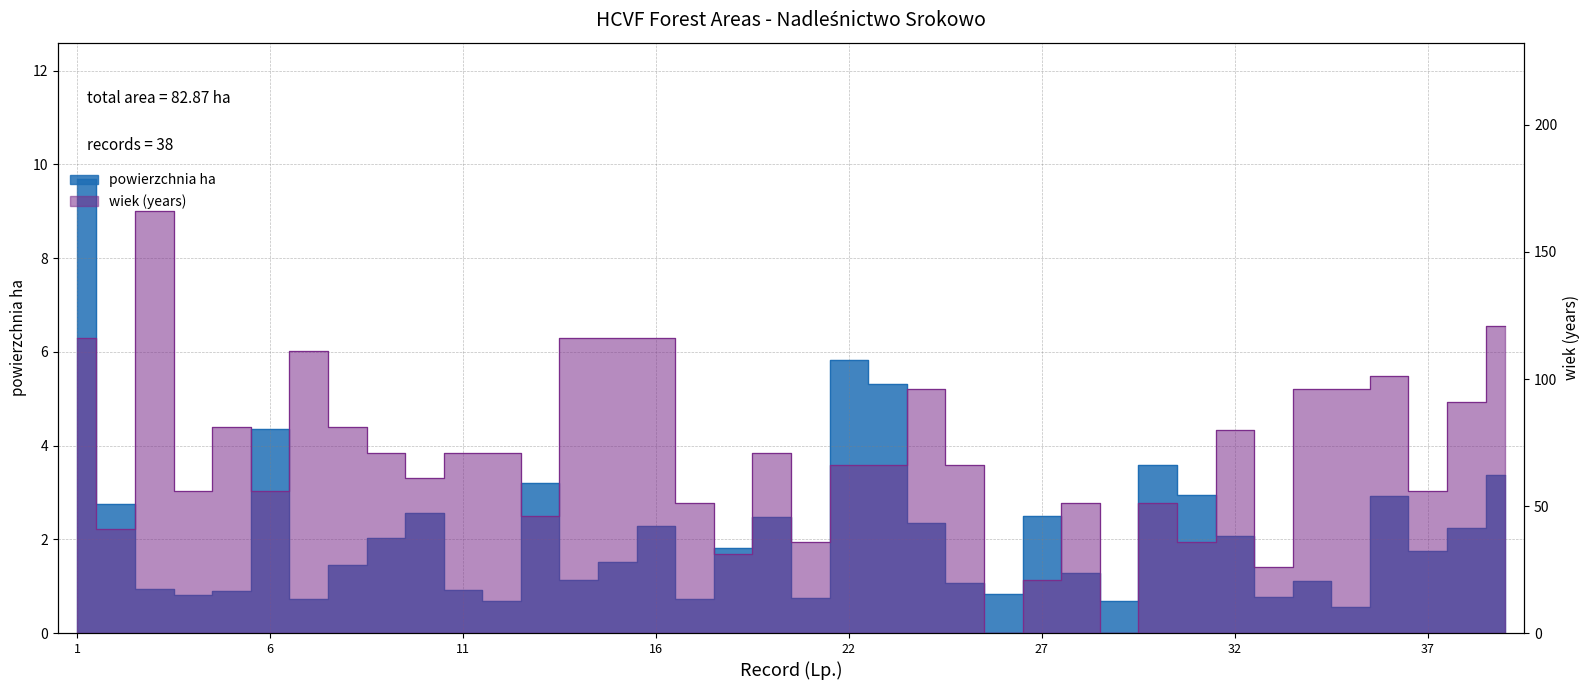

Rank the categories by wiek value from lowest to highest.

26, 29, 27, 33, 18, 20, 31, 2, 13, 17, 28, 30, 4, 6, 37, 10, 22, 23, 25, 9, 11, 12, 19, 32, 5, 8, 38, 24, 34, 35, 36, 7, 1, 14, 15, 16, 39, 3